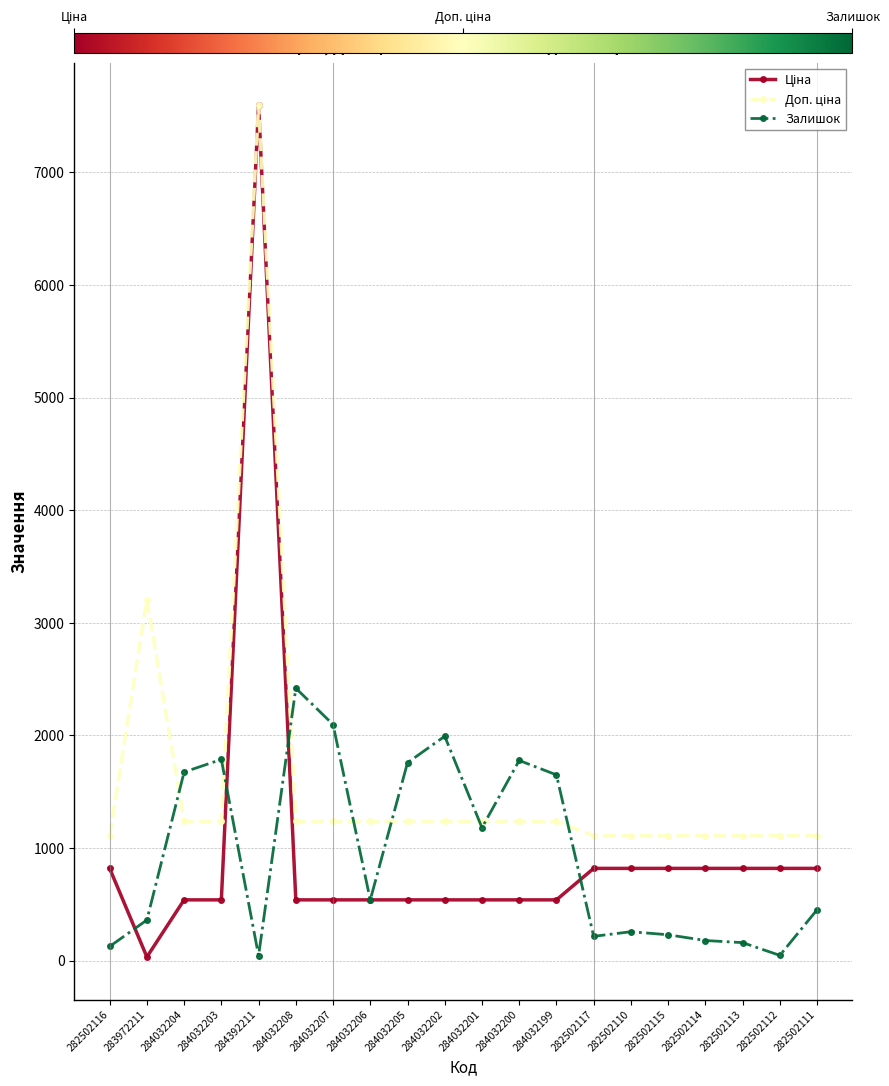

Does the chart display data point markers on the line(s)?

Yes